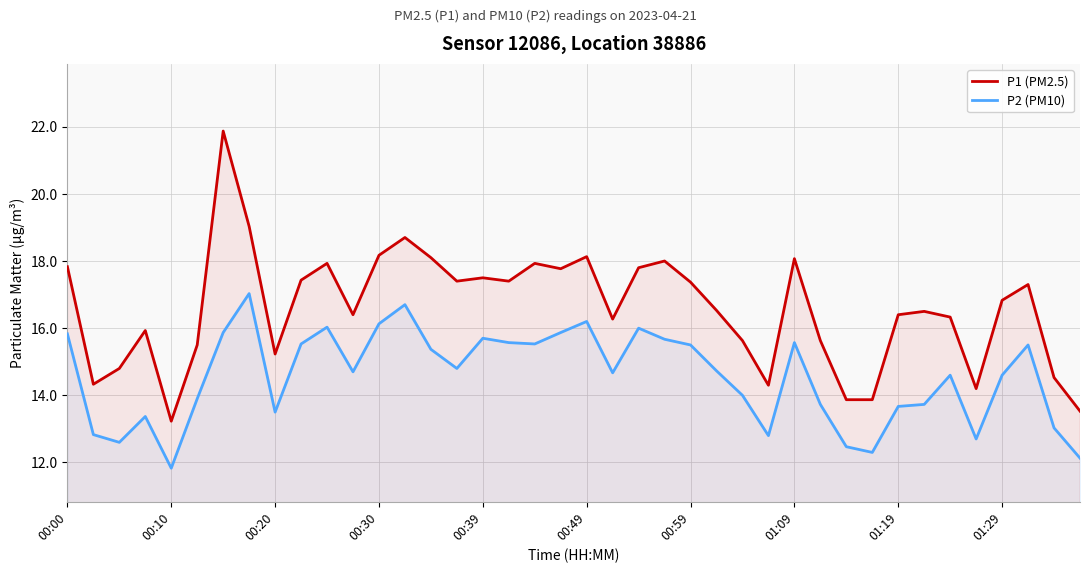

How many lines are shown in the chart?

2